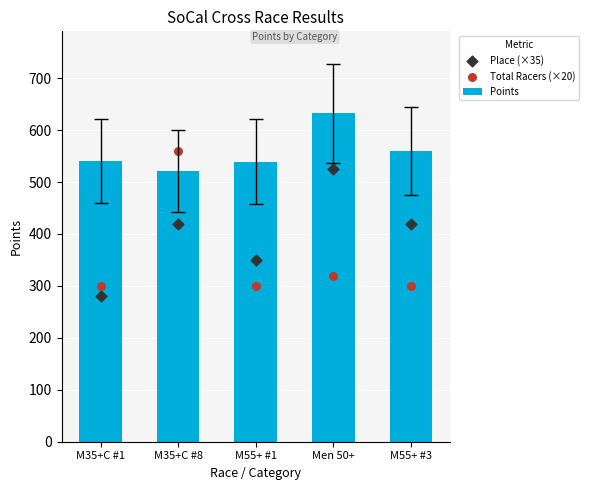

What is the total value across all series at M55+ #1?

1189.4